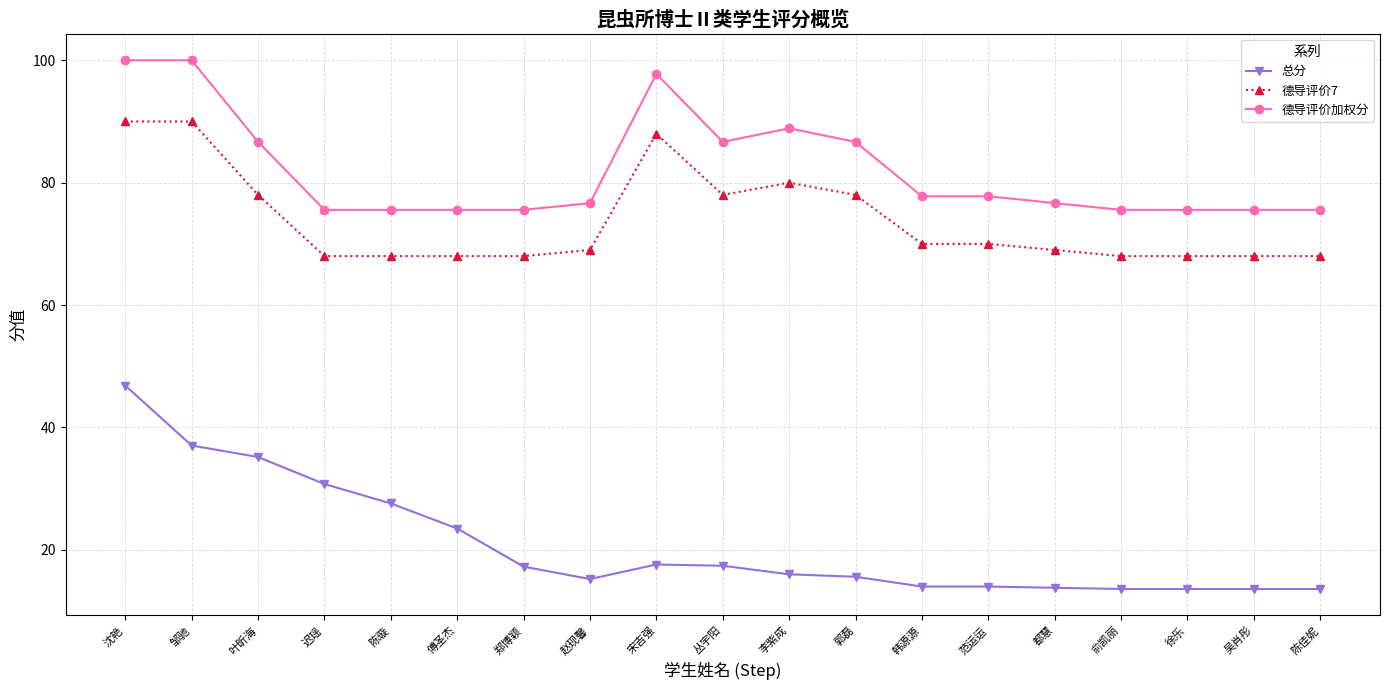

The 德导评价7 series shows 69.0 at 赵现馨. True or false?

True